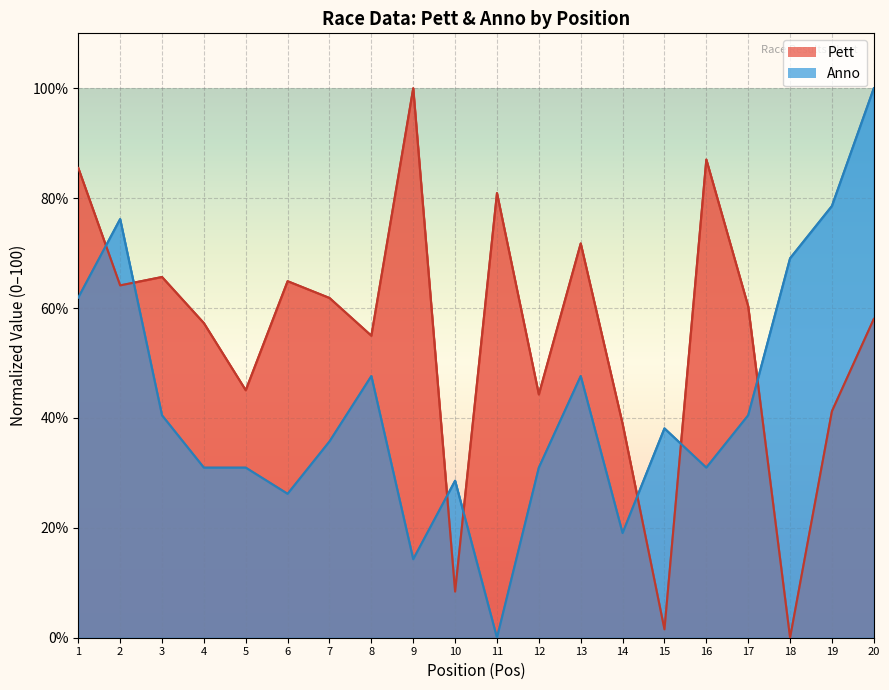

At 12, list the series in order from smallest to largest.

Anno, Pett